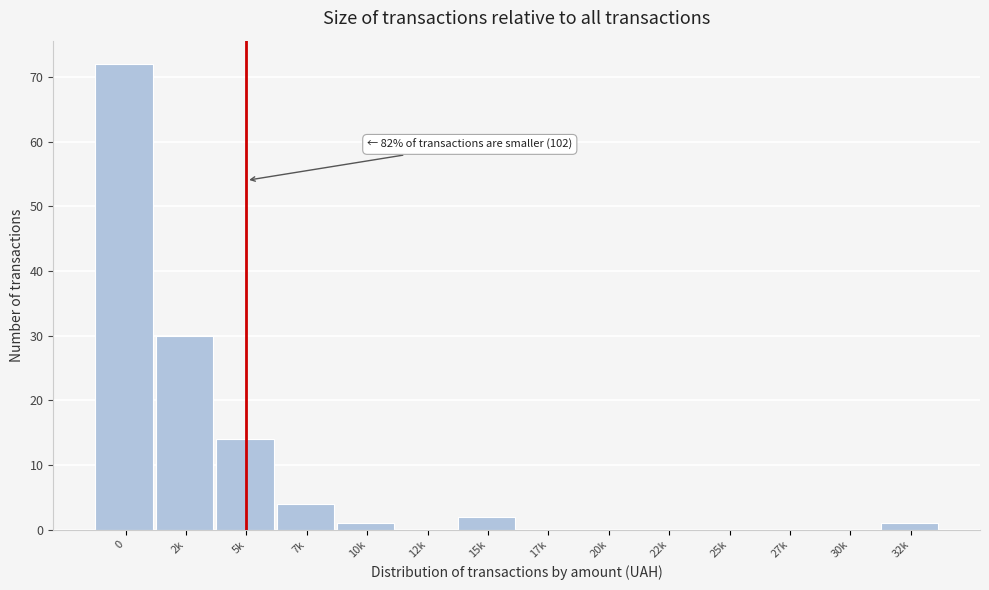

Reading right to left, what are all the values shown in this chart?

32k=1	30k=0	27k=0	25k=0	22k=0	20k=0	17k=0	15k=2	12k=0	10k=1	7k=4	5k=14	2k=30	0=72